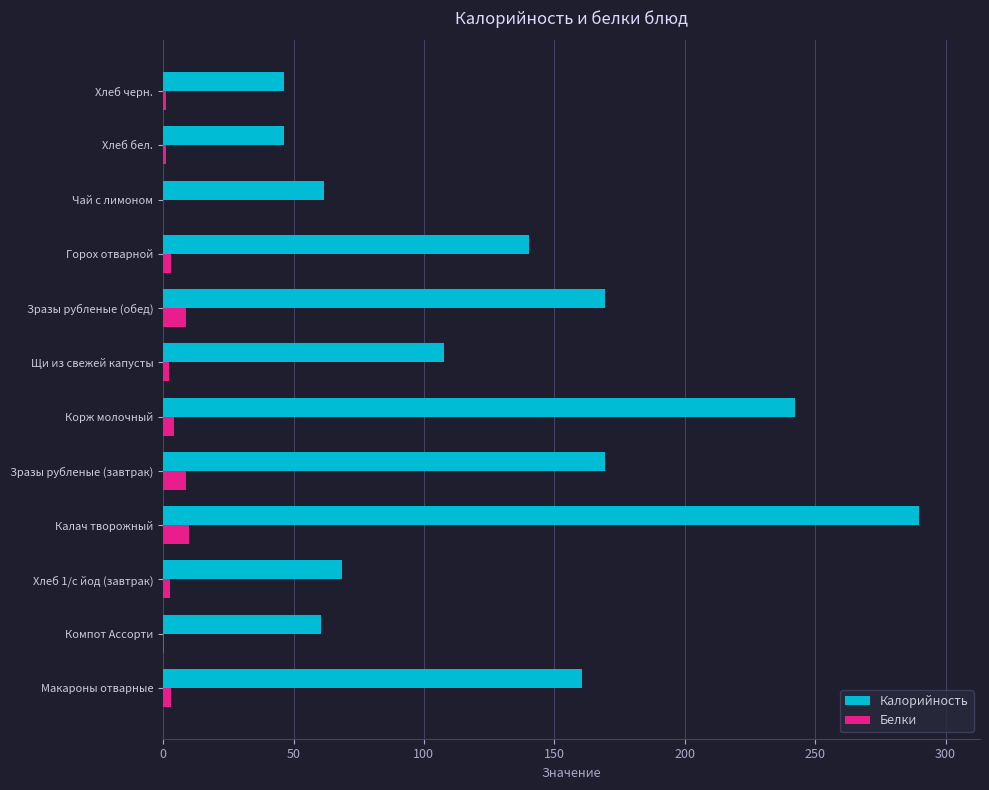

At which category is the sum across all series the highest?

Калач творожный